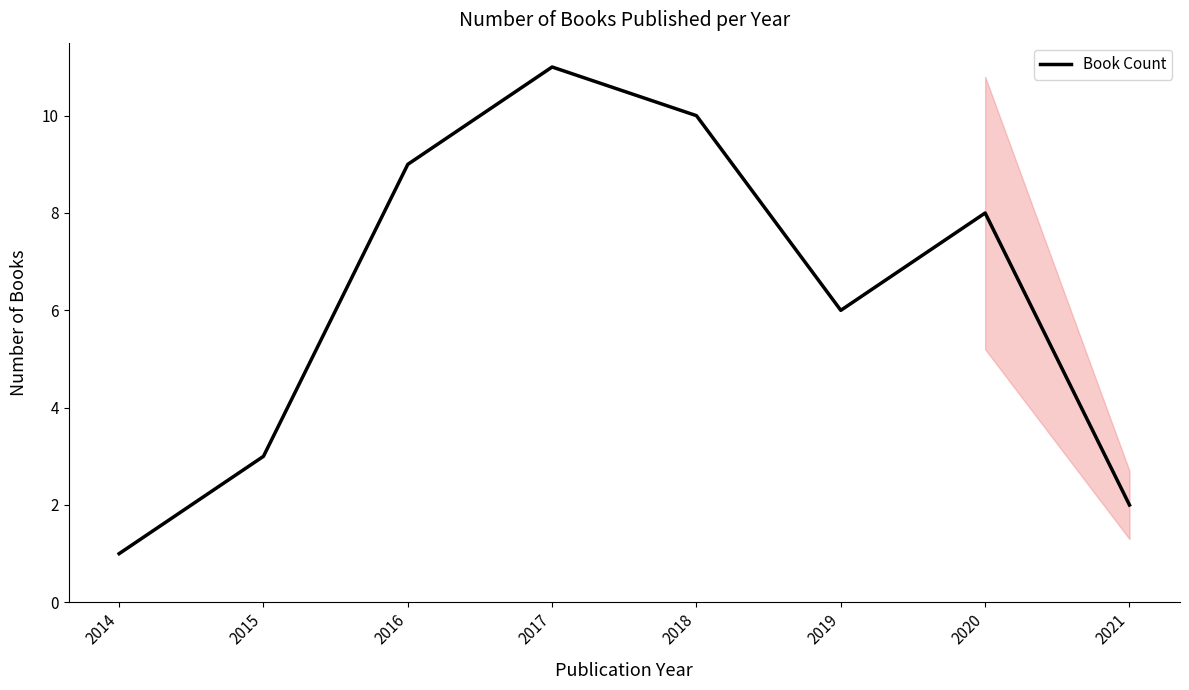

How many values are below 8?

4